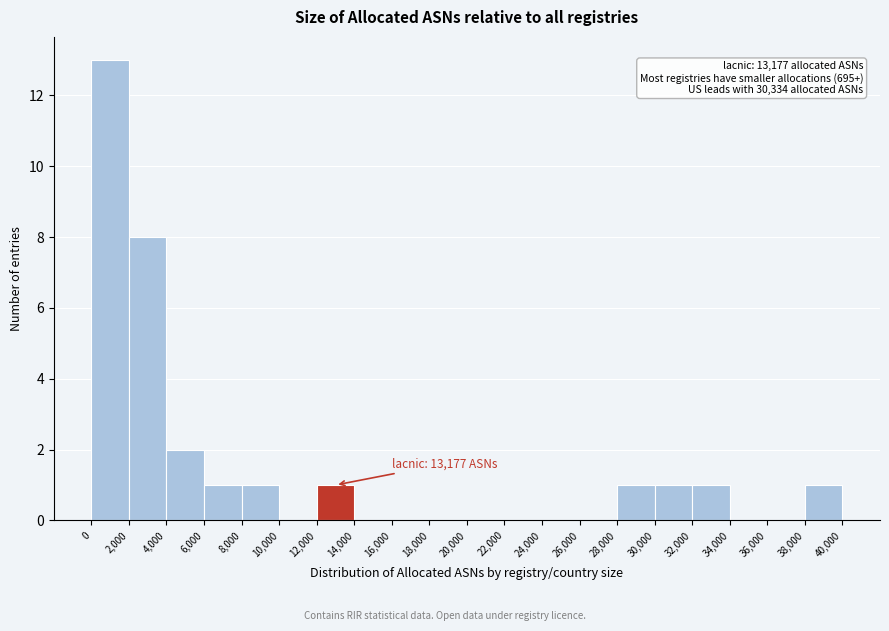

Which range on the x-axis has the tallest bar?

0 to 2,000